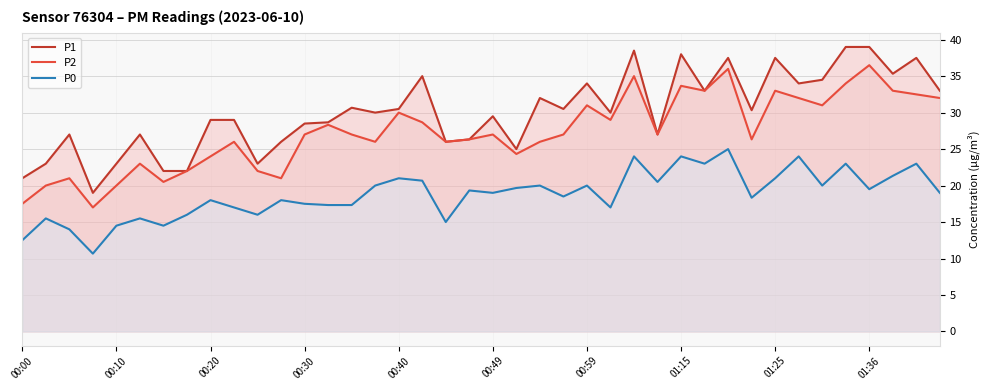

Rank the series by their maximum value, from lowest to highest.

P0, P2, P1